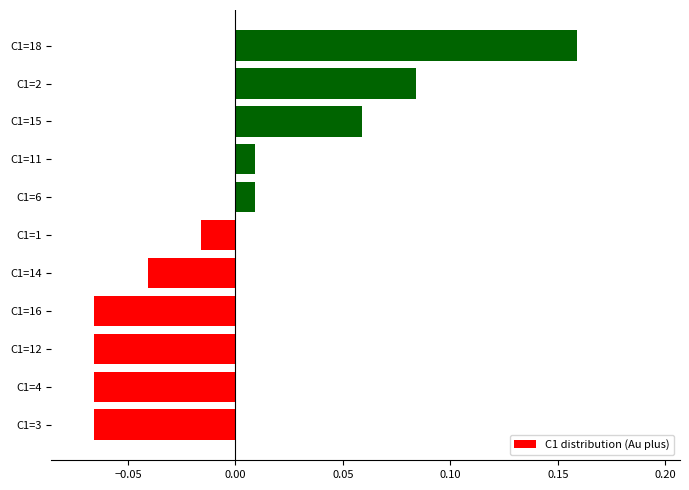

What is the change in value from C1=4 to C1=15?

+0.1